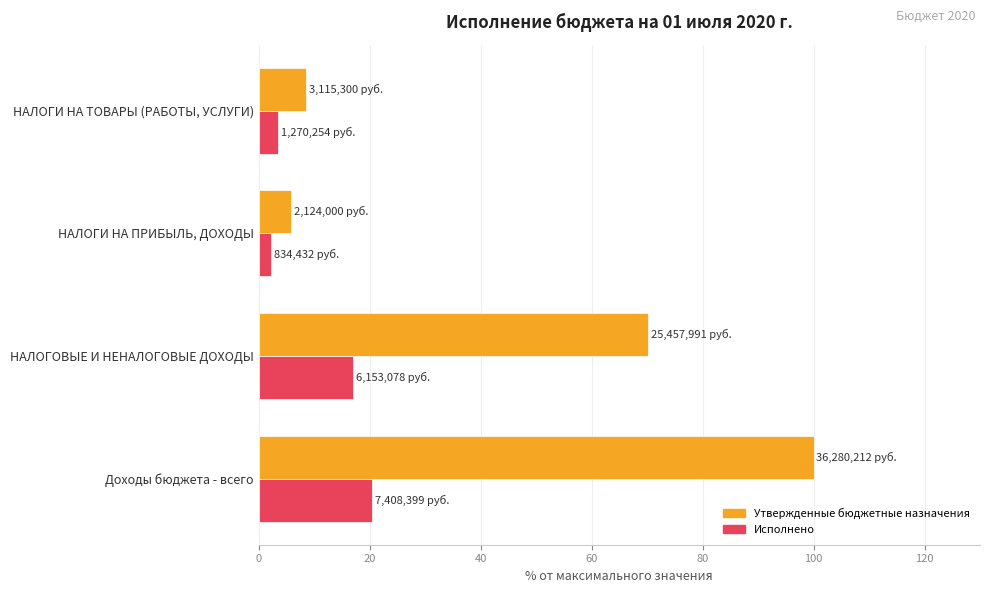

What is the average value of the Исполнено series?

10.8